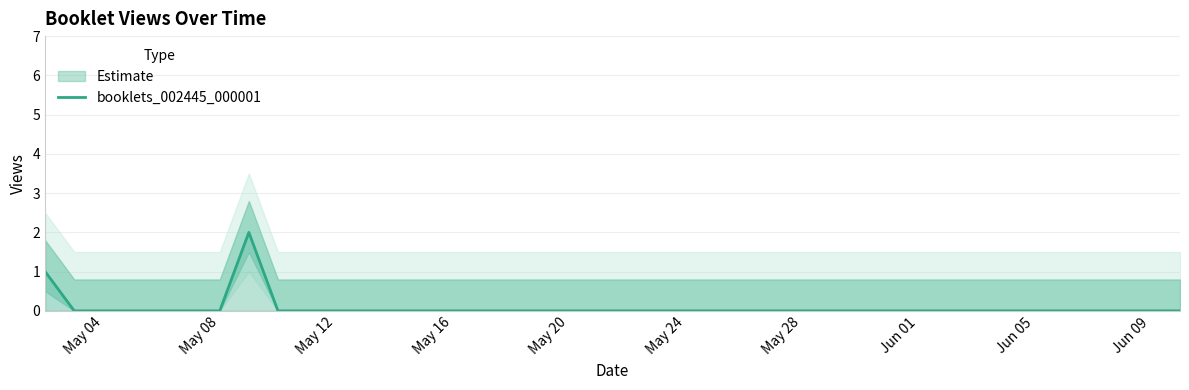

Reading left to right, what are all the values shown in this chart?

1	0	0	0	0	0	0	2	0	0	0	0	0	0	0	0	0	0	0	0	0	0	0	0	0	0	0	0	0	0	0	0	0	0	0	0	0	0	0	0